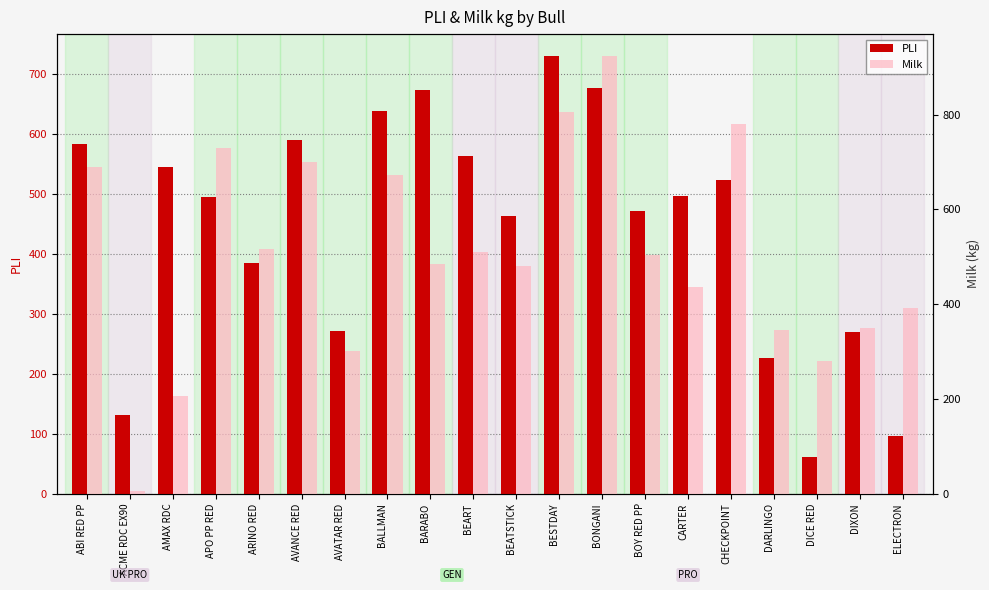

What position from the right is ACME RDC EX90?

19